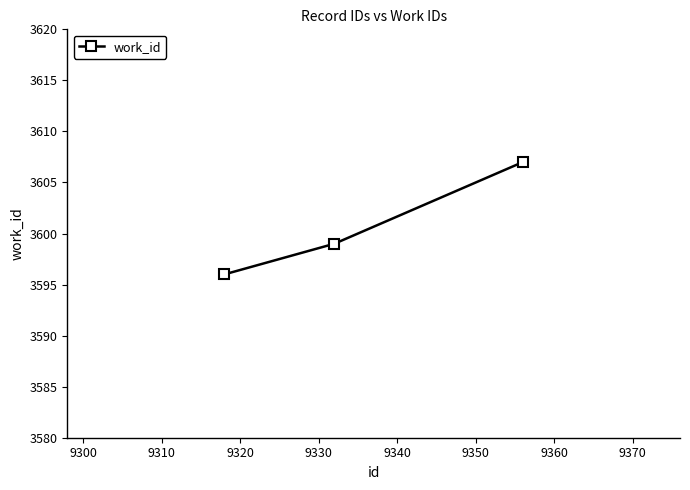

What is the difference between the maximum and minimum values?

11